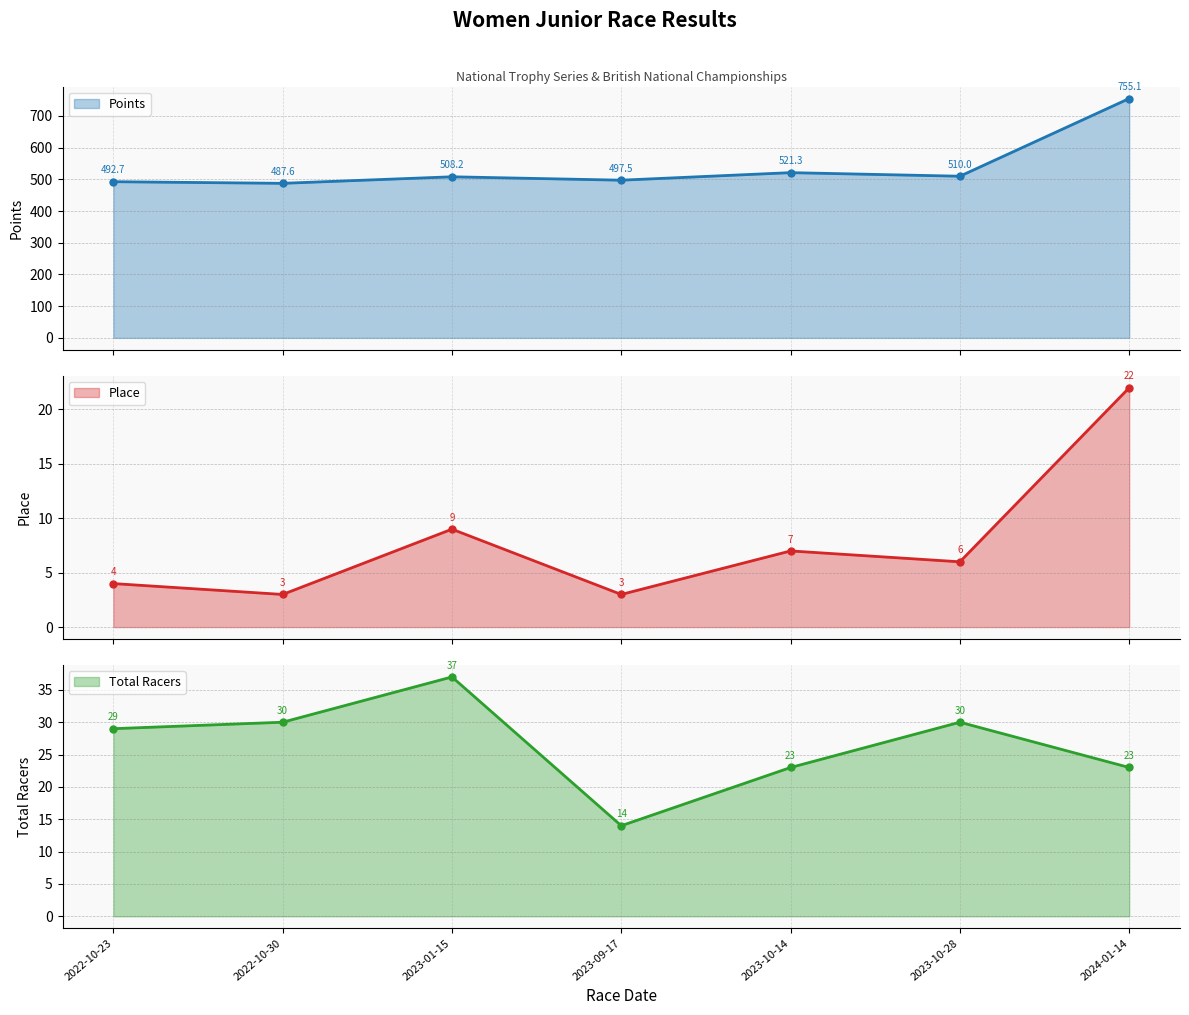

The value of Place line at 2023-10-14 is 4.2. True or false?

False